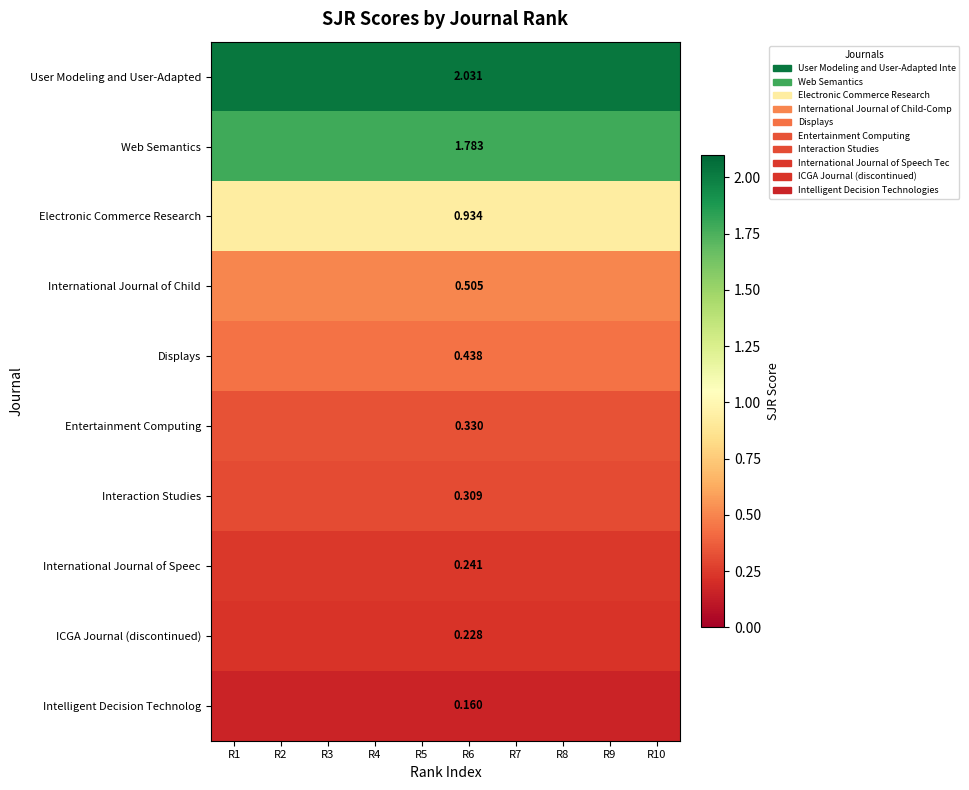

What is the maximum value for Web Semantics?

1.8